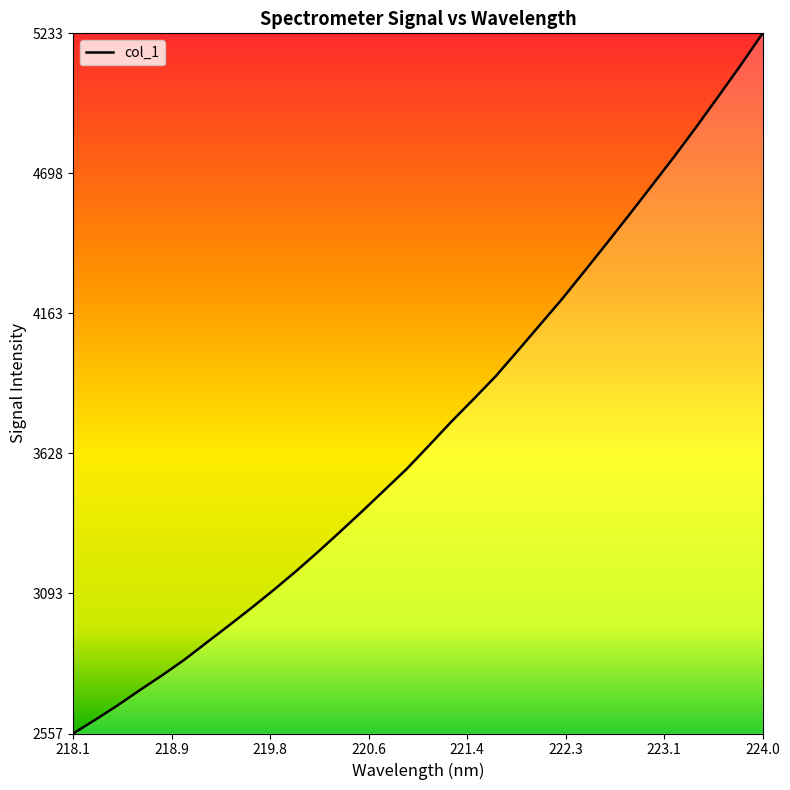

What is the difference between the maximum and minimum values?

2676.2